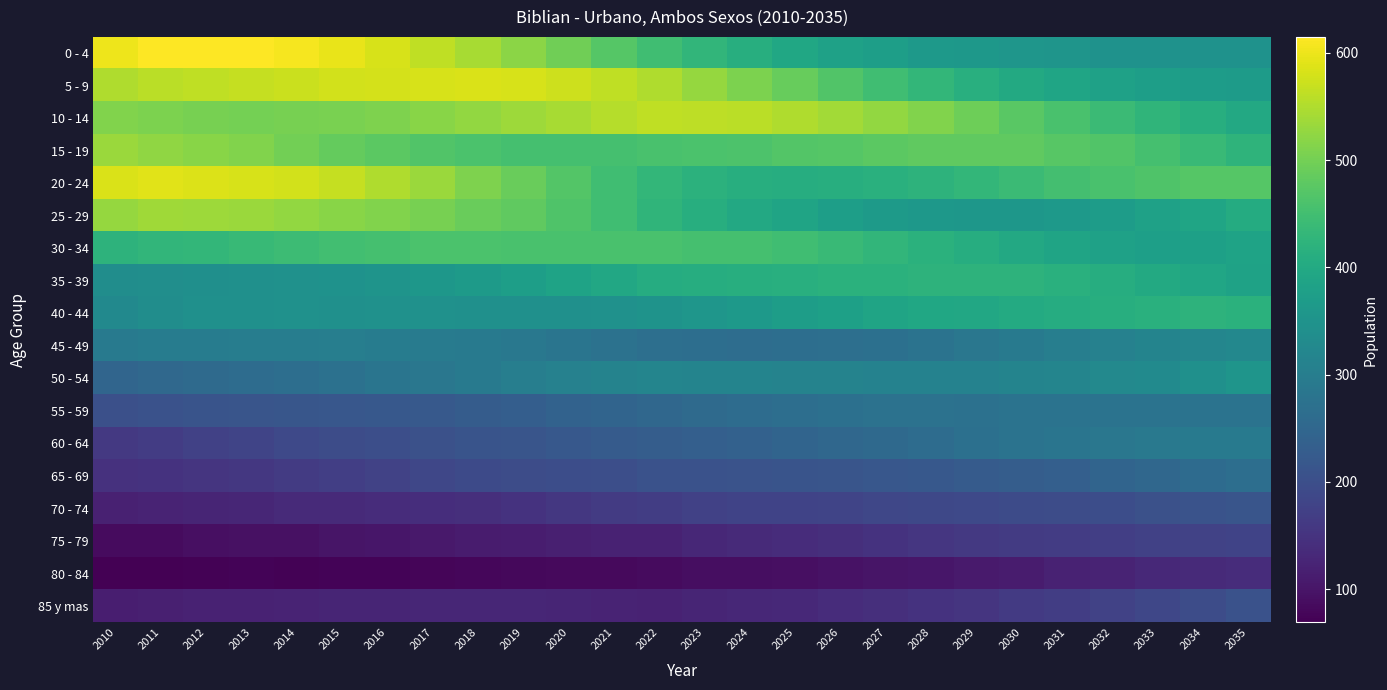

Reading left to right, list all the values displayed in this chart.

0 - 4: 2010=601	2011=614	2012=615	2013=613	2014=607	2015=596	2016=583	2017=563	2018=543	2019=520	2020=496	2021=471	2022=448	2023=428	2024=411	2025=394	2026=381	2027=374	2028=364	2029=361	2030=356	2031=354	2032=348	2033=348	2034=347	2035=347
5 - 9: 2010=551	2011=558	2012=562	2013=567	2014=571	2015=577	2016=580	2017=583	2018=584	2019=581	2020=573	2021=562	2022=549	2023=529	2024=507	2025=488	2026=466	2027=447	2028=431	2029=413	2030=400	2031=390	2032=382	2033=375	2034=371	2035=369
10 - 14: 2010=512	2011=508	2012=503	2013=501	2014=502	2015=506	2016=510	2017=517	2018=526	2019=534	2020=544	2021=555	2022=563	2023=561	2024=558	2025=549	2026=540	2027=527	2028=511	2029=494	2030=476	2031=458	2032=441	2033=426	2034=411	2035=398
15 - 19: 2010=532	2011=525	2012=518	2013=511	2014=499	2015=487	2016=478	2017=467	2018=460	2019=455	2020=453	2021=454	2022=458	2023=460	2024=463	2025=469	2026=471	2027=478	2028=481	2029=482	2030=481	2031=474	2032=466	2033=454	2034=438	2035=424
20 - 24: 2010=584	2011=590	2012=586	2013=583	2014=578	2015=567	2016=551	2017=532	2018=510	2019=490	2020=469	2021=448	2022=431	2023=420	2024=412	2025=410	2026=411	2027=416	2028=422	2029=431	2030=441	2031=451	2032=459	2033=465	2034=472	2035=470
25 - 29: 2010=528	2011=537	2012=536	2013=533	2014=526	2015=519	2016=511	2017=502	2018=491	2019=481	2020=465	2021=447	2022=427	2023=411	2024=398	2025=387	2026=374	2027=366	2028=360	2029=358	2030=358	2031=364	2032=371	2033=381	2034=391	2035=405
30 - 34: 2010=423	2011=428	2012=430	2013=436	2014=443	2015=449	2016=455	2017=460	2018=461	2019=458	2020=458	2021=459	2022=459	2023=455	2024=454	2025=448	2026=440	2027=429	2028=418	2029=409	2030=398	2031=387	2032=382	2033=378	2034=379	2035=386
35 - 39: 2010=336	2011=338	2012=341	2013=342	2014=345	2015=348	2016=351	2017=359	2018=367	2019=375	2020=385	2021=397	2022=406	2023=410	2024=412	2025=414	2026=417	2027=418	2028=423	2029=422	2030=421	2031=416	2032=409	2033=401	2034=392	2035=383
40 - 44: 2010=329	2011=336	2012=342	2013=344	2014=345	2015=344	2016=345	2017=345	2018=343	2019=342	2020=343	2021=345	2022=350	2023=355	2024=363	2025=372	2026=380	2027=387	2028=394	2029=397	2030=402	2031=406	2032=411	2033=416	2034=421	2035=418
45 - 49: 2010=294	2011=299	2012=299	2013=301	2014=301	2015=302	2016=299	2017=297	2018=291	2019=288	2020=282	2021=274	2022=269	2023=266	2024=265	2025=267	2026=268	2027=271	2028=278	2029=286	2030=293	2031=303	2032=310	2033=315	2034=319	2035=324
50 - 54: 2010=247	2011=253	2012=257	2013=261	2014=266	2015=273	2016=282	2017=286	2018=295	2019=302	2020=308	2021=314	2022=317	2023=316	2024=316	2025=314	2026=314	2027=311	2028=311	2029=312	2030=316	2031=318	2032=325	2033=330	2034=342	2035=353
55 - 59: 2010=202	2011=207	2012=210	2013=213	2014=216	2015=217	2016=220	2017=222	2018=228	2019=233	2020=240	2021=244	2022=252	2023=257	2024=262	2025=266	2026=271	2027=274	2028=275	2029=273	2030=276	2031=276	2032=276	2033=276	2034=277	2035=278
60 - 64: 2010=159	2011=166	2012=175	2013=182	2014=190	2015=195	2016=200	2017=205	2018=211	2019=214	2020=219	2021=226	2022=231	2023=235	2024=238	2025=244	2026=252	2027=256	2028=261	2029=270	2030=276	2031=282	2032=286	2033=289	2034=292	2035=293
65 - 69: 2010=147	2011=150	2012=154	2013=158	2014=164	2015=170	2016=177	2017=185	2018=191	2019=195	2020=199	2021=201	2022=207	2023=207	2024=208	2025=210	2026=213	2027=217	2028=220	2029=225	2030=229	2031=235	2032=245	2033=252	2034=259	2035=266
70 - 74: 2010=119	2011=123	2012=126	2013=128	2014=134	2015=135	2016=138	2017=141	2018=143	2019=150	2020=157	2021=163	2022=169	2023=174	2024=178	2025=179	2026=182	2027=185	2028=188	2029=190	2030=194	2031=196	2032=199	2033=205	2034=208	2035=214
75 - 79: 2010=86	2011=86	2012=91	2013=94	2014=94	2015=100	2016=103	2017=107	2018=110	2019=113	2020=116	2021=121	2022=122	2023=130	2024=133	2025=139	2026=143	2027=150	2028=155	2029=160	2030=163	2031=166	2032=171	2033=174	2034=176	2035=179
80 - 84: 2010=69	2011=69	2012=72	2013=74	2014=73	2015=75	2016=75	2017=76	2018=78	2019=80	2020=82	2021=83	2022=85	2023=89	2024=90	2025=92	2026=96	2027=99	2028=103	2029=108	2030=111	2031=121	2032=124	2033=131	2034=135	2035=138
85 y mas: 2010=115	2011=118	2012=121	2013=122	2014=124	2015=125	2016=126	2017=127	2018=127	2019=127	2020=125	2021=123	2022=122	2023=125	2024=129	2025=132	2026=138	2027=142	2028=148	2029=154	2030=162	2031=168	2032=176	2033=185	2034=195	2035=207